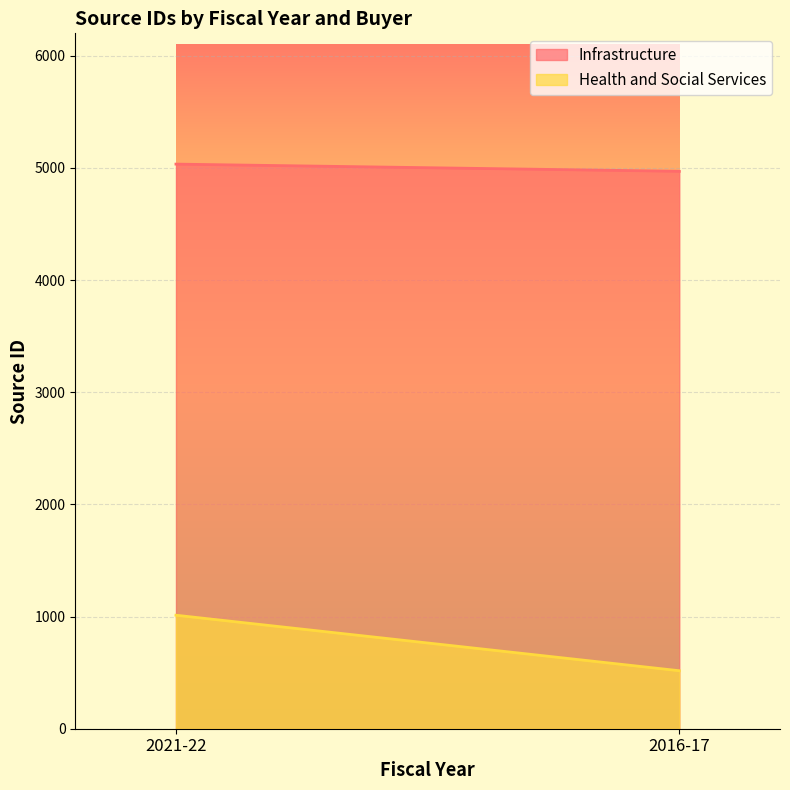

What is the difference between the highest and lowest values at 2021-22?

4022